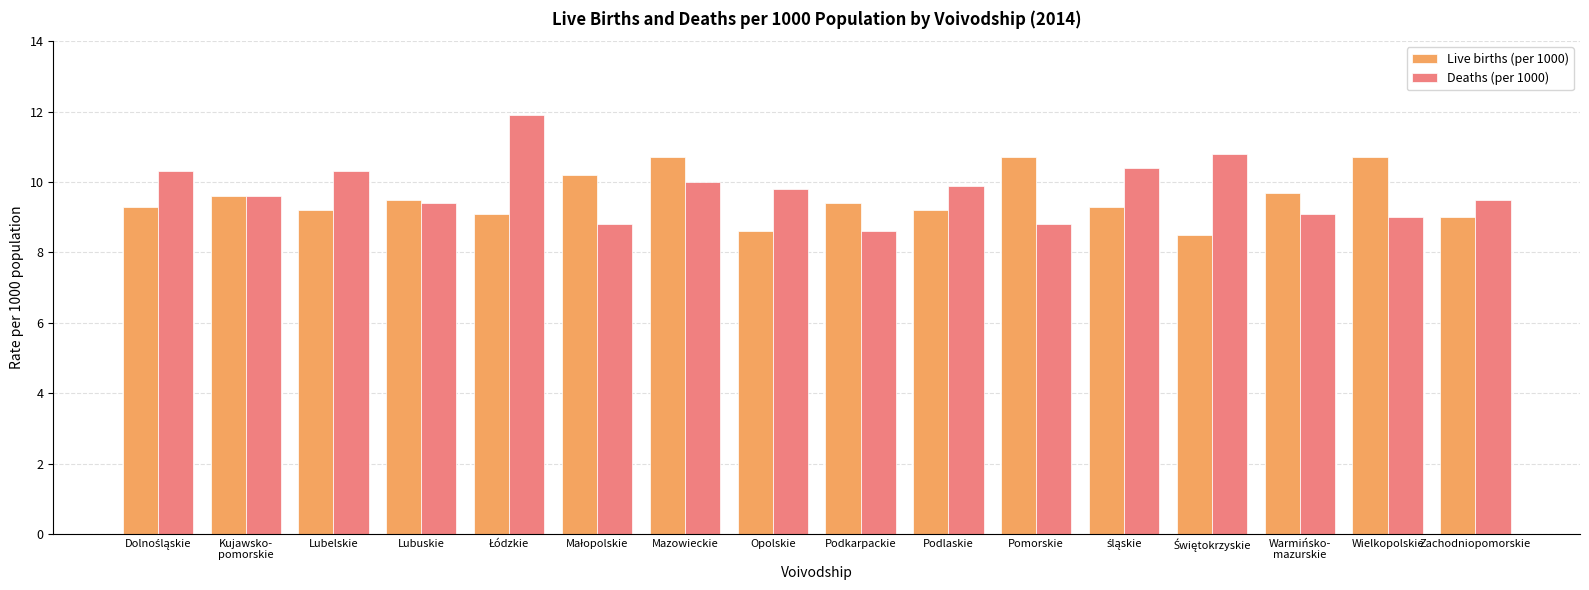

What are all the series names shown in the legend?

Live births (per 1000), Deaths (per 1000)